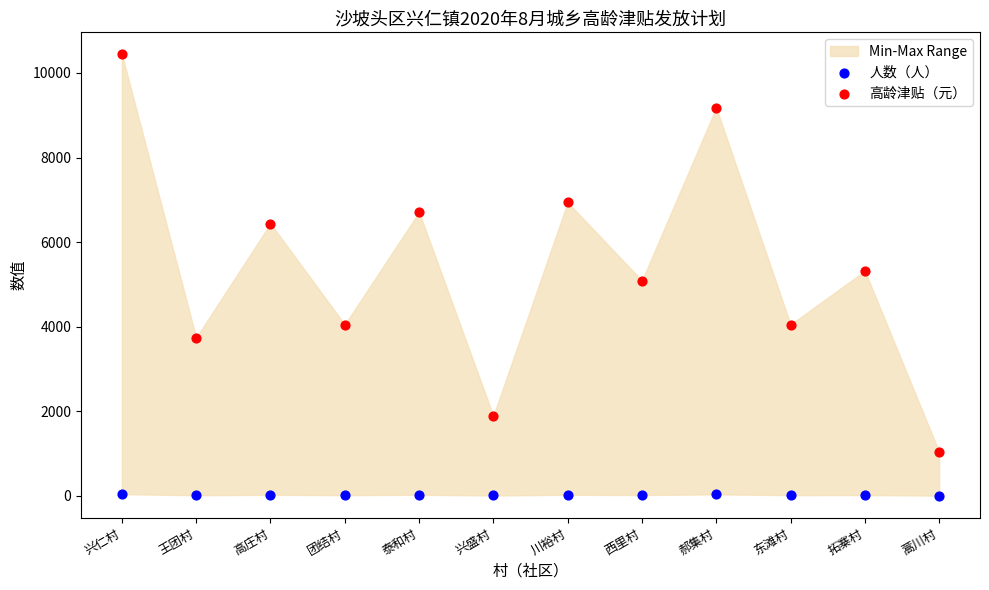

Across all data points, what is the range of Y values (max minus min)?

10437